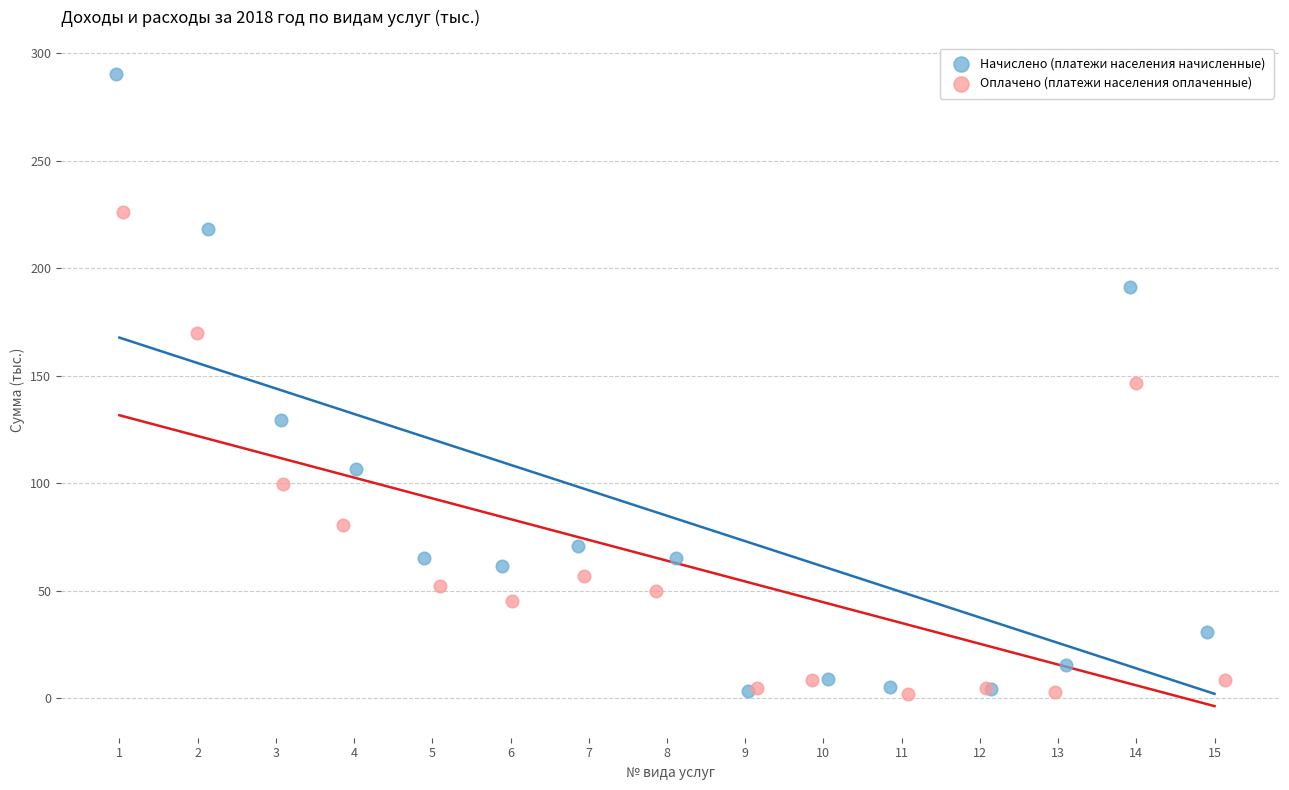

Which series contains the highest Y value?

Начислено (платежи населения начисленные)